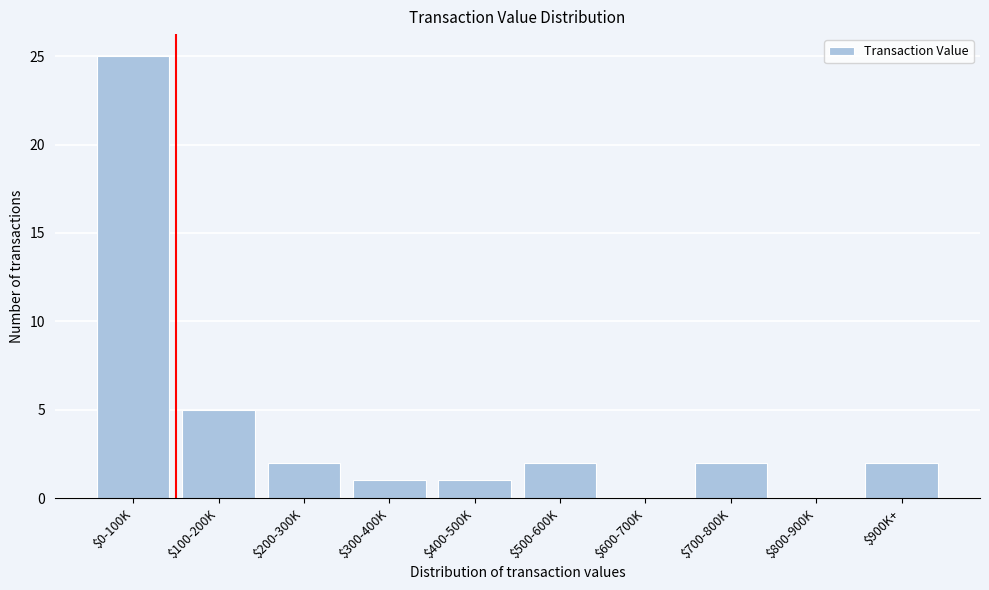

What is the sum of all values?

40